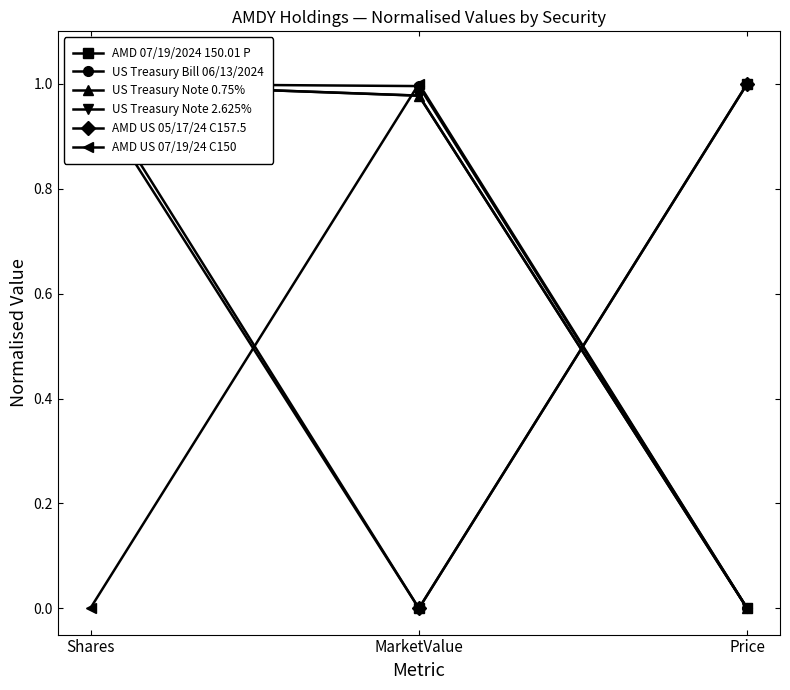

Which series has the largest range (max minus min)?

AMD 07/19/2024 150.01 P